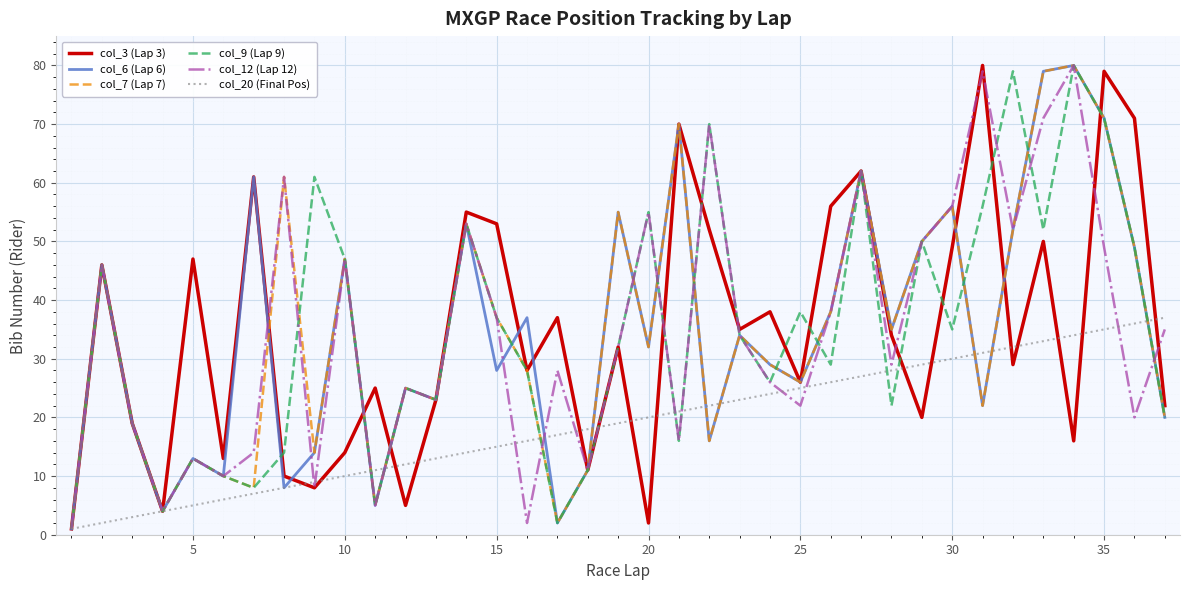

What is the sum of all col_7 (Lap 7) values?

1283